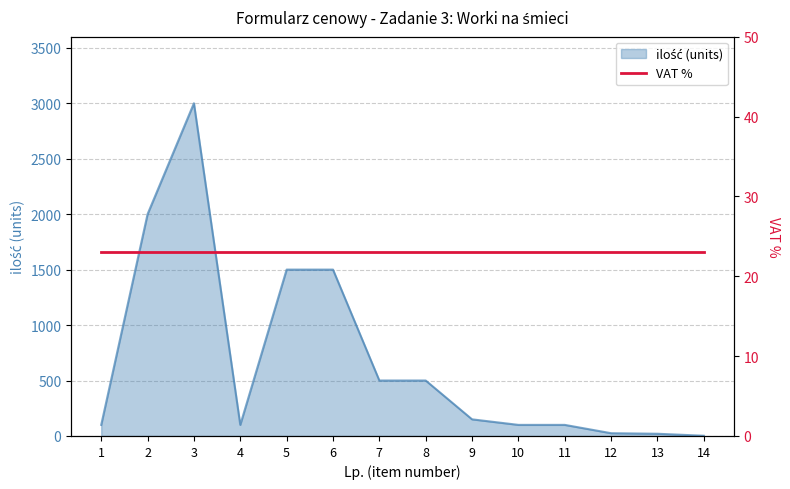

The chart shows a value of 2000 at 2. True or false?

True